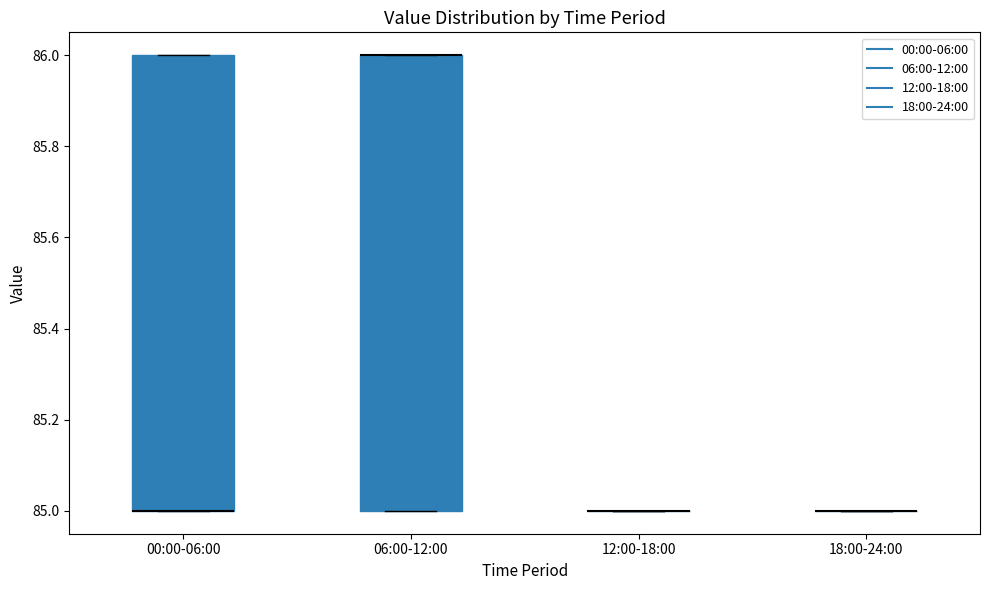

Reading left to right, read every box against the y-axis: the position of its median line, the range the box covers, and the ends of its whiskers. The values are not printed on the chart, so give them approximately, as read against the axis.

00:00-06:00: median 85 (drawn on the box's lower edge), box 85 to 86, whiskers 85 to 86
06:00-12:00: median 86 (drawn on the box's upper edge), box 85 to 86, whiskers 85 to 86
12:00-18:00: box collapsed to a line at 85, whiskers 85 to 85
18:00-24:00: box collapsed to a line at 85, whiskers 85 to 85